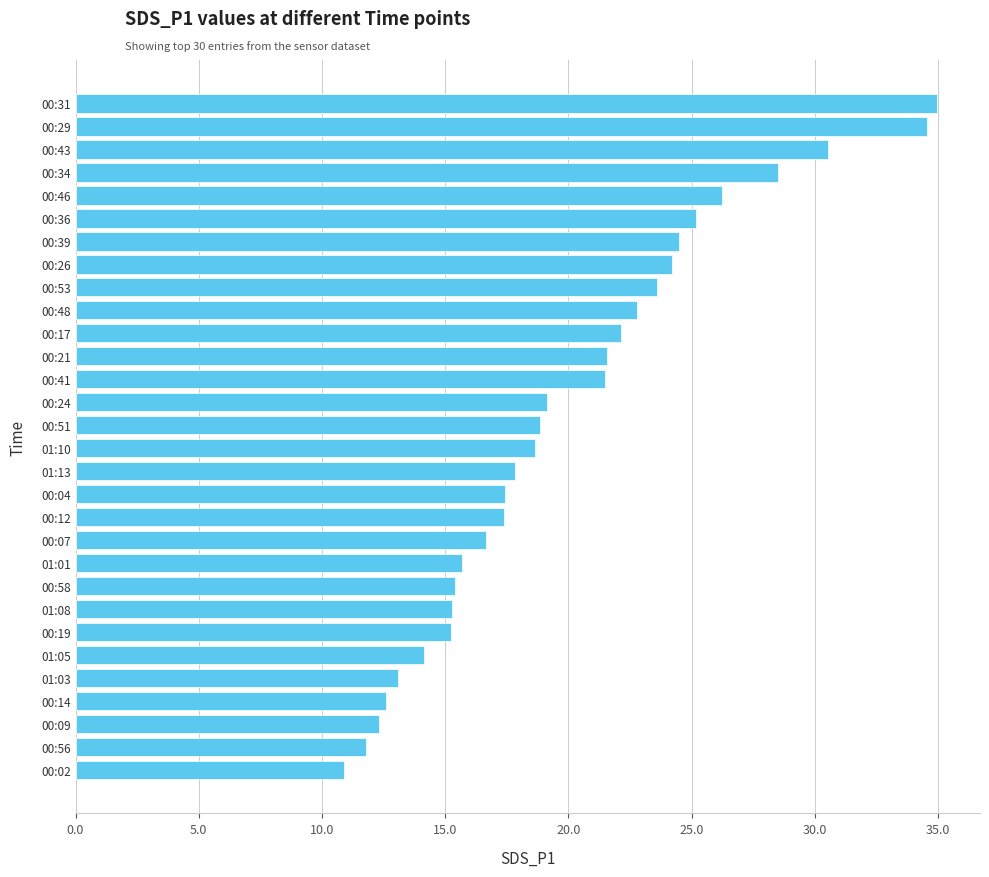

What is the maximum value shown in the chart?

35.0